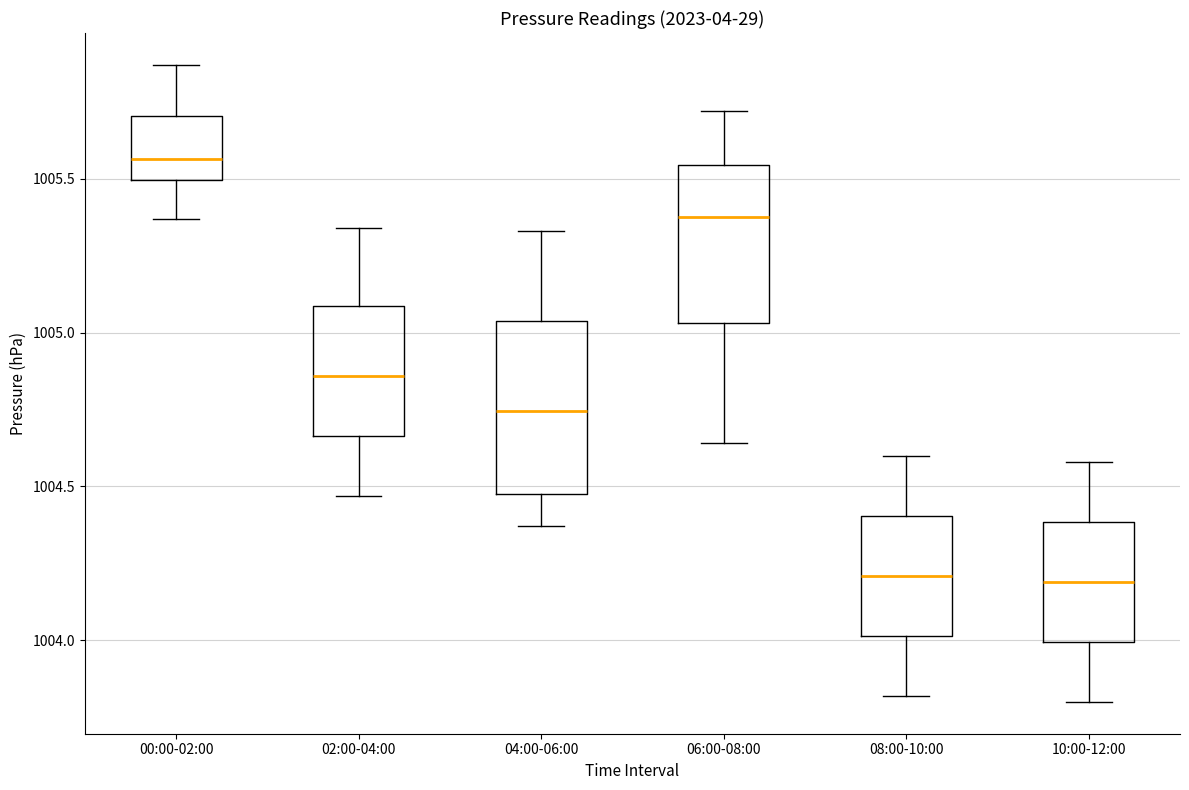

Reading left to right, read every box against the y-axis: the position of its median line, the range the box covers, and the ends of its whiskers. The values are not printed on the chart, so give them approximately, as read against the axis.

00:00-02:00: median 1005.55, box 1005.50 to 1005.70, whiskers 1005.35 to 1005.85
02:00-04:00: median 1004.85, box 1004.65 to 1005.10, whiskers 1004.45 to 1005.35
04:00-06:00: median 1004.75, box 1004.50 to 1005.05, whiskers 1004.35 to 1005.35
06:00-08:00: median 1005.40, box 1005.05 to 1005.55, whiskers 1004.65 to 1005.70
08:00-10:00: median 1004.20, box 1004.00 to 1004.40, whiskers 1003.80 to 1004.60
10:00-12:00: median 1004.20, box 1004.00 to 1004.40, whiskers 1003.80 to 1004.60